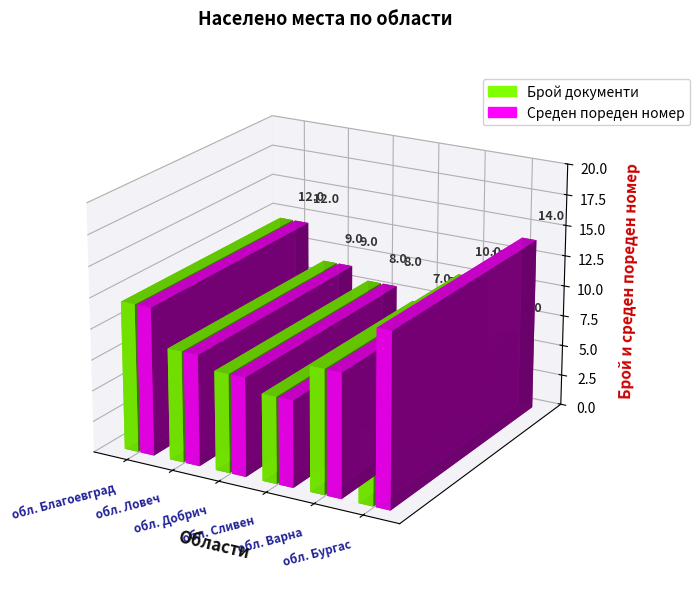

The Среден пореден номер series shows 9 at обл. Ловеч. True or false?

True